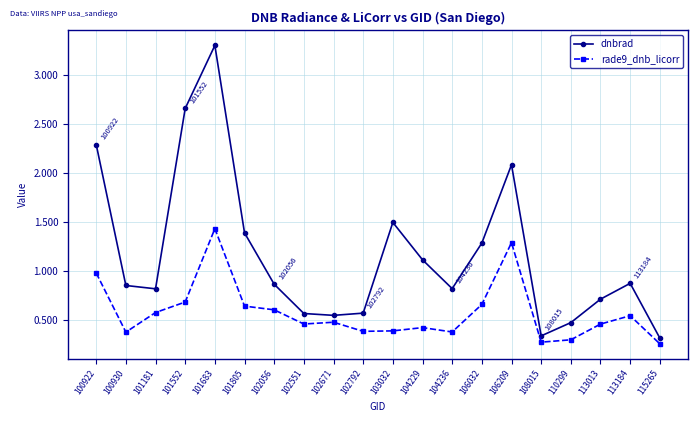

What is the difference between the maximum and minimum values in the dnbrad series?

3.0